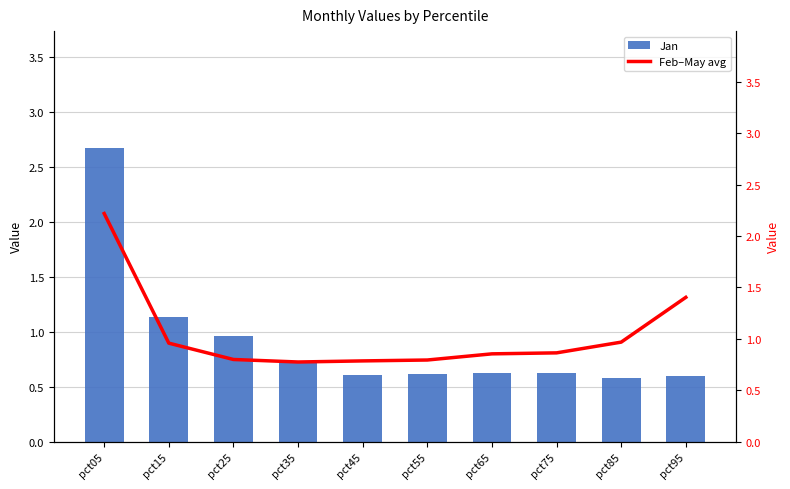

At which category is the sum across all series the highest?

pct05